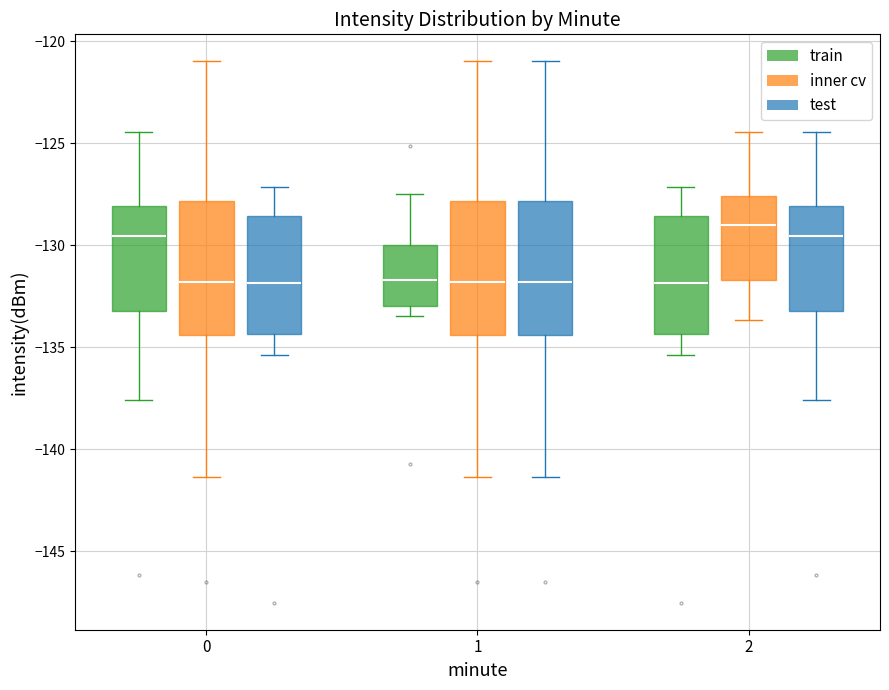

Reading left to right, transcribe this box plot: for each box, give where its median line is, the range the box spans, and where its two whiskers end, as read against the y-axis. The values are not printed on the chart, so give them approximately, as read against the axis.

0 (train): median -129.5, box -133.0 to -128.0, whiskers -137.5 to -124.5
0 (inner cv): median -132.0, box -134.5 to -128.0, whiskers -141.5 to -121.0
0 (test): median -132.0, box -134.5 to -128.5, whiskers -135.5 to -127.0
1 (train): median -131.5, box -133.0 to -130.0, whiskers -133.5 to -127.5
1 (inner cv): median -132.0, box -134.5 to -128.0, whiskers -141.5 to -121.0
1 (test): median -132.0, box -134.5 to -128.0, whiskers -141.5 to -121.0
2 (train): median -132.0, box -134.5 to -128.5, whiskers -135.5 to -127.0
2 (inner cv): median -129.0, box -131.5 to -127.5, whiskers -133.5 to -124.5
2 (test): median -129.5, box -133.0 to -128.0, whiskers -137.5 to -124.5